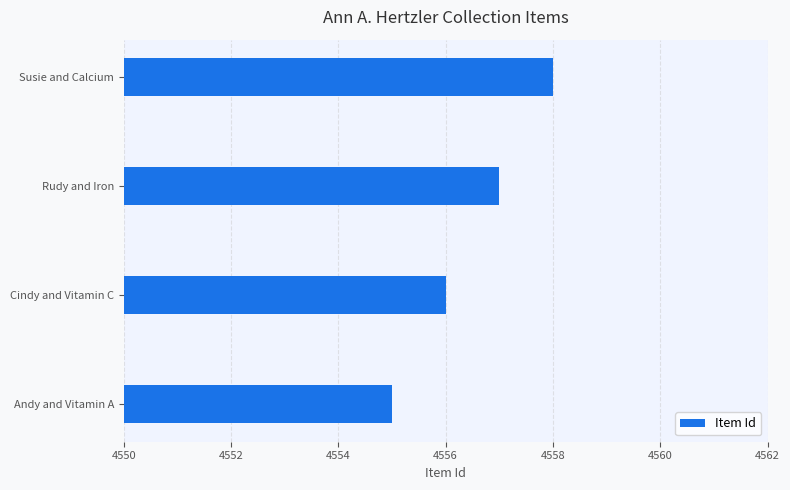

What is the change in value from Cindy and Vitamin C to Susie and Calcium?

+2